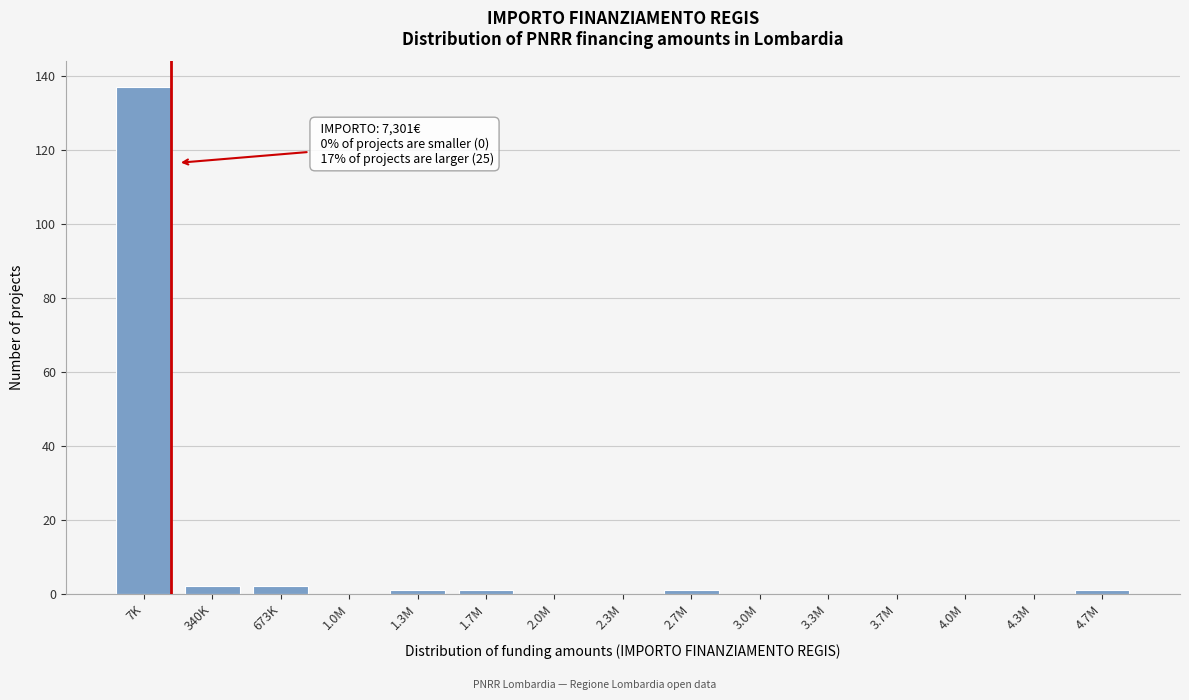

Reading left to right, list all the values displayed in this chart.

7K=137	340K=2	673K=2	1.0M=0	1.3M=1	1.7M=1	2.0M=0	2.3M=0	2.7M=1	3.0M=0	3.3M=0	3.7M=0	4.0M=0	4.3M=0	4.7M=1